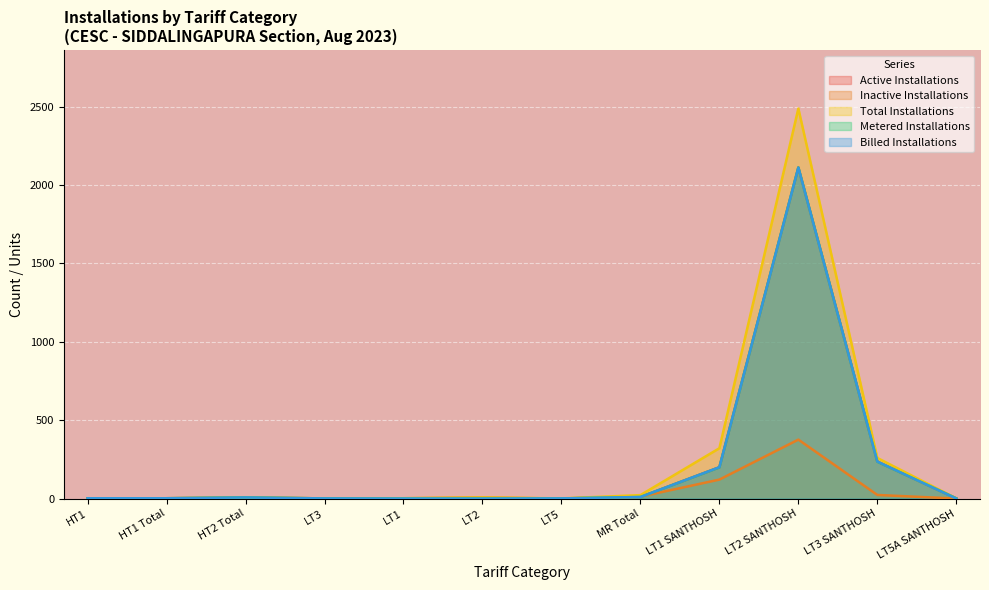

In Inactive Installations, how many points are higher than both neighbors (excluding endpoints)?

3